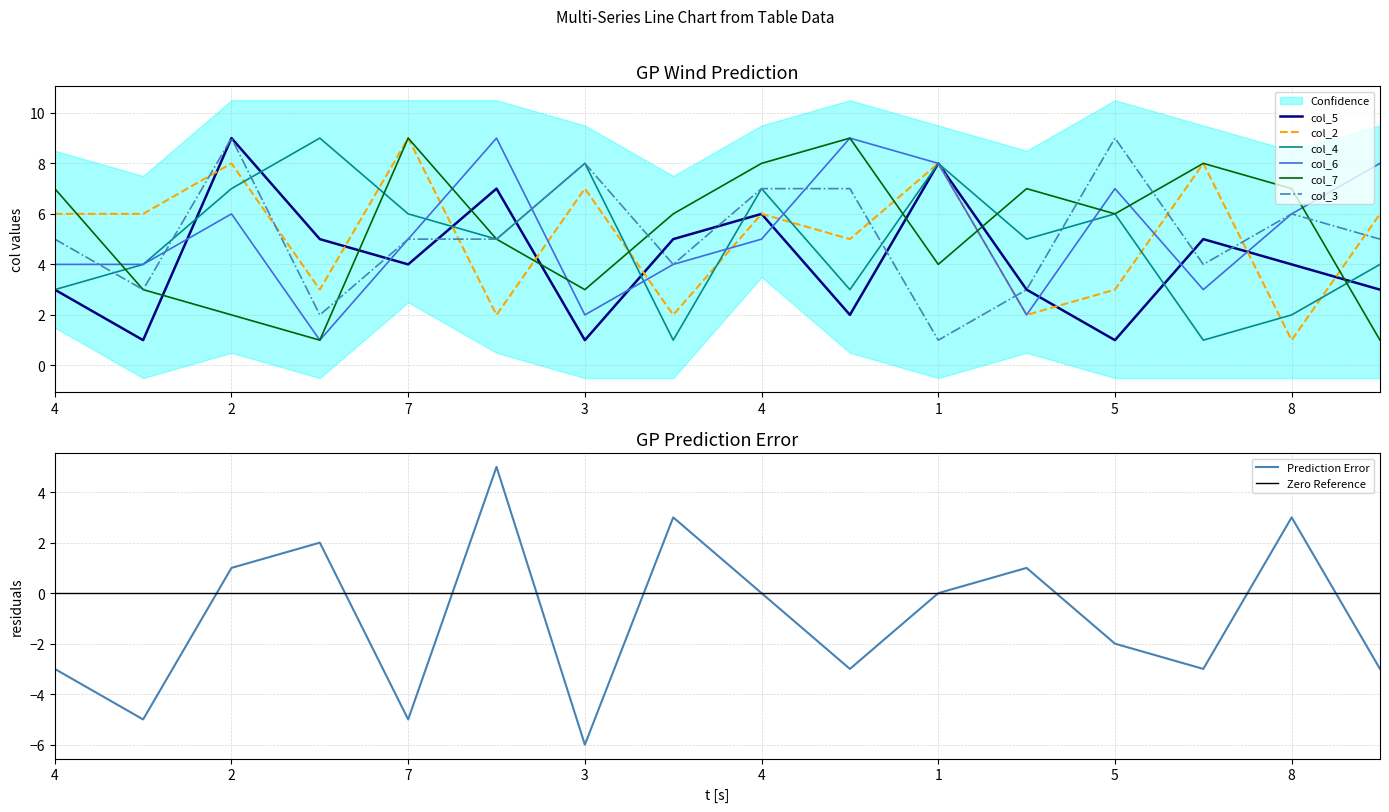

Where is the first local maximum for col_3?

2